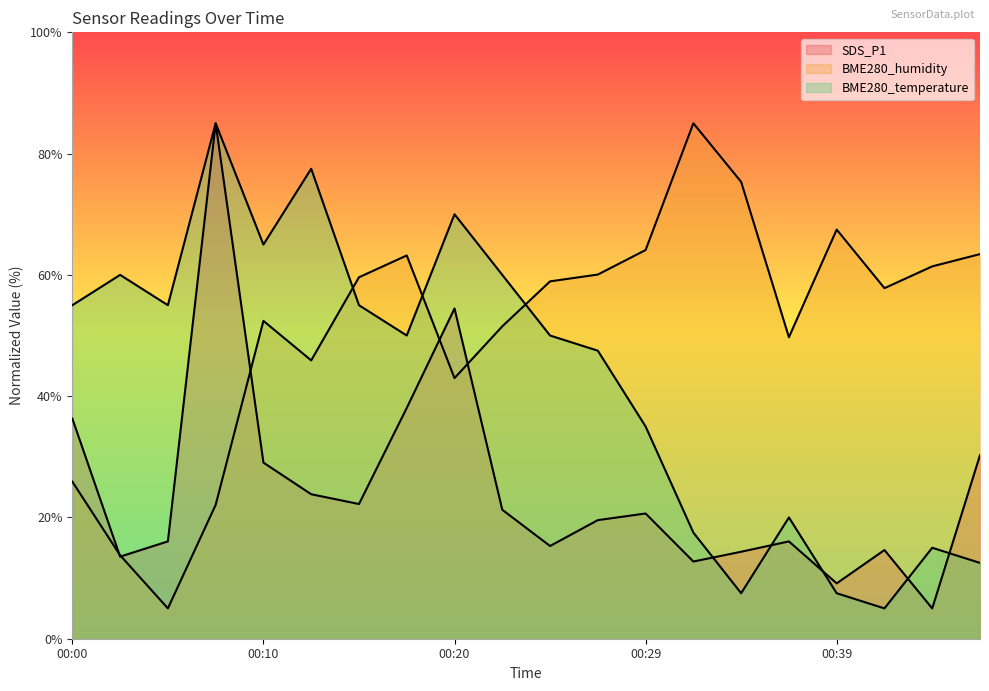

What are all the series names shown in the legend?

SDS_P1, BME280_humidity, BME280_temperature